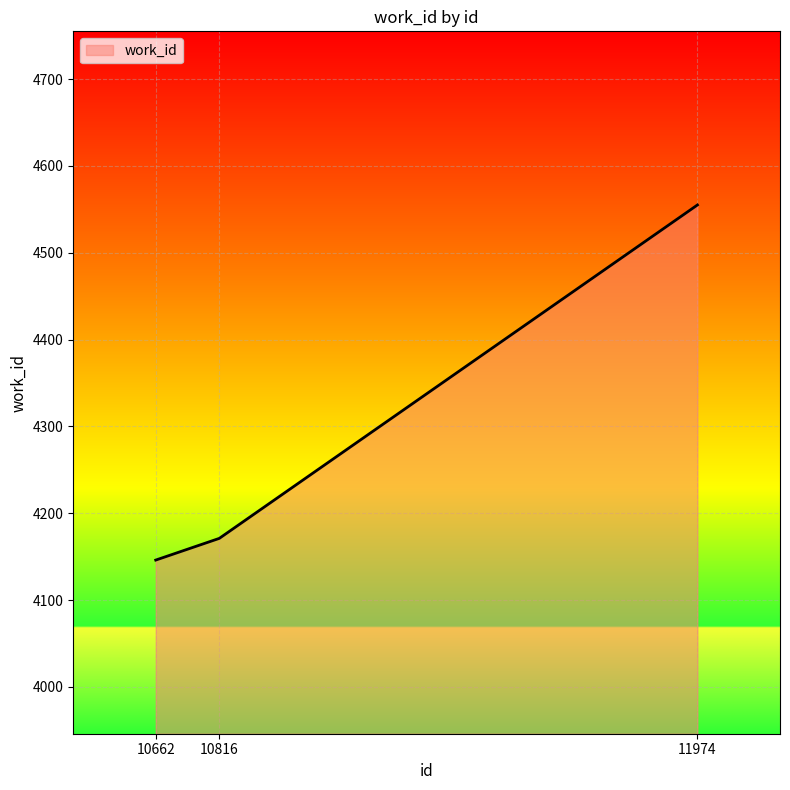

Reading left to right, transcribe all the data shown in this chart.

4146	4171	4555